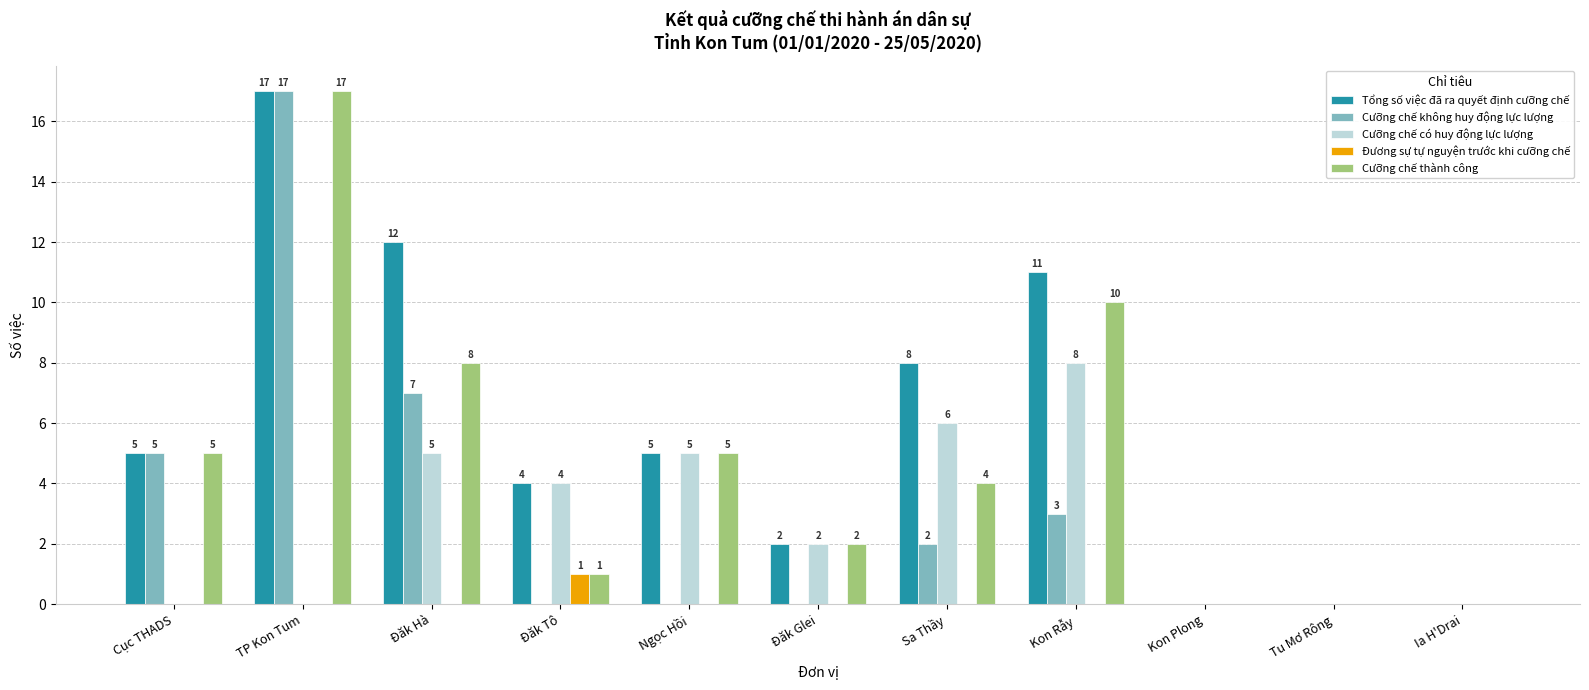

What are all the series names shown in the legend?

Tổng số việc đã ra quyết định cưỡng chế, Cưỡng chế không huy động lực lượng, Cưỡng chế có huy động lực lượng, Đương sự tự nguyện trước khi cưỡng chế, Cưỡng chế thành công